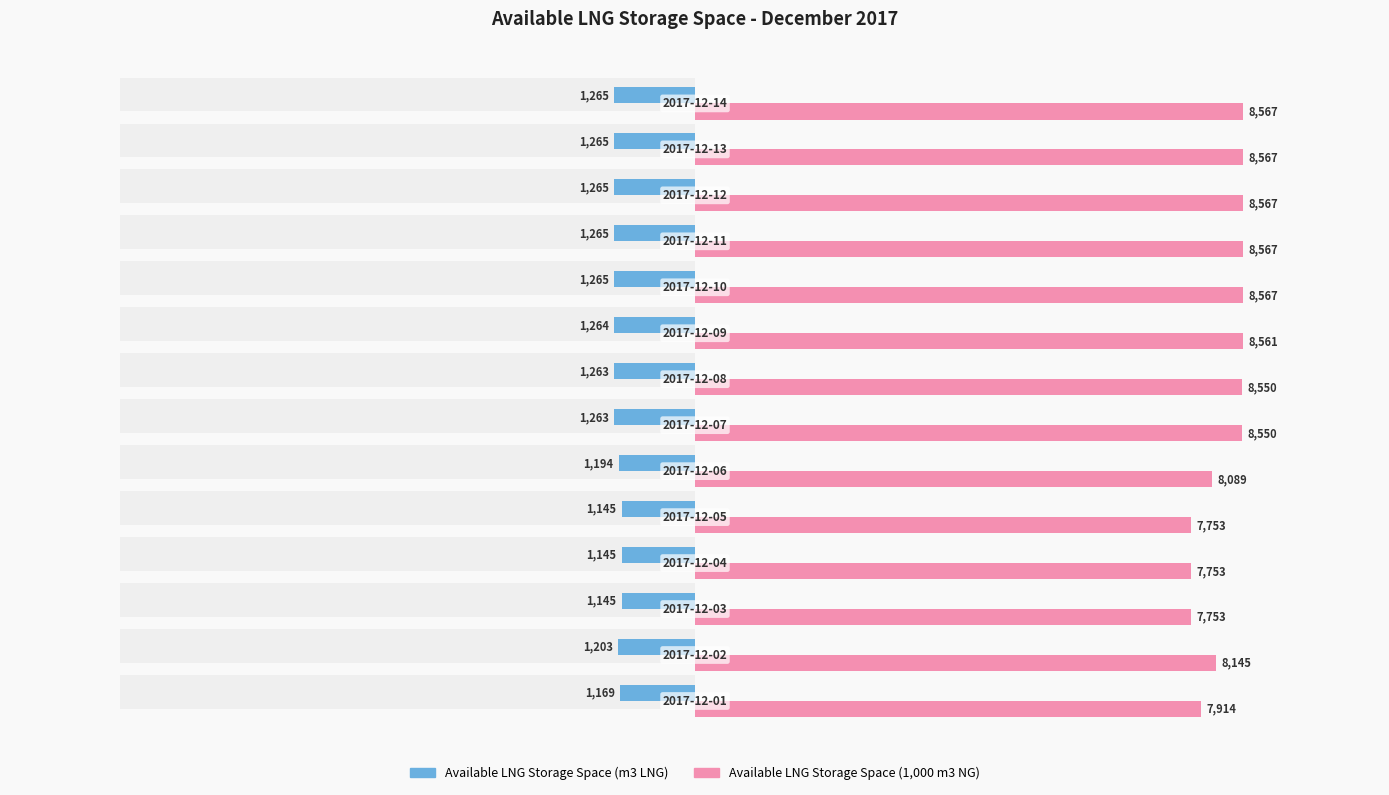

How many series are shown in this chart?

2